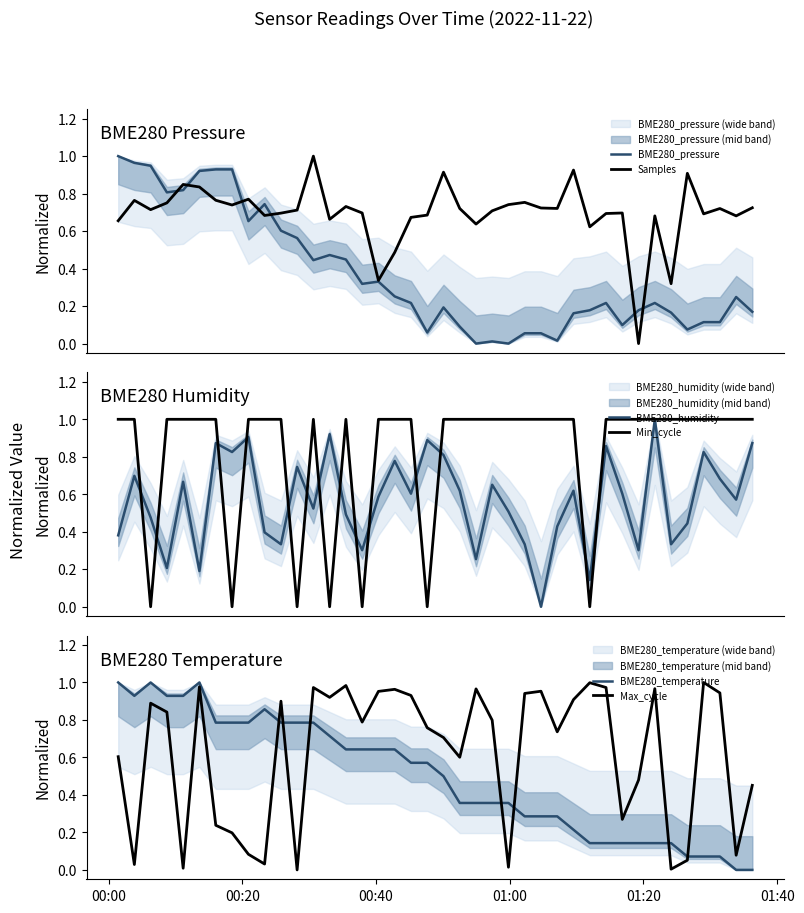

What is the difference between the second highest and second lowest values in the BME280_humidity series?

0.8